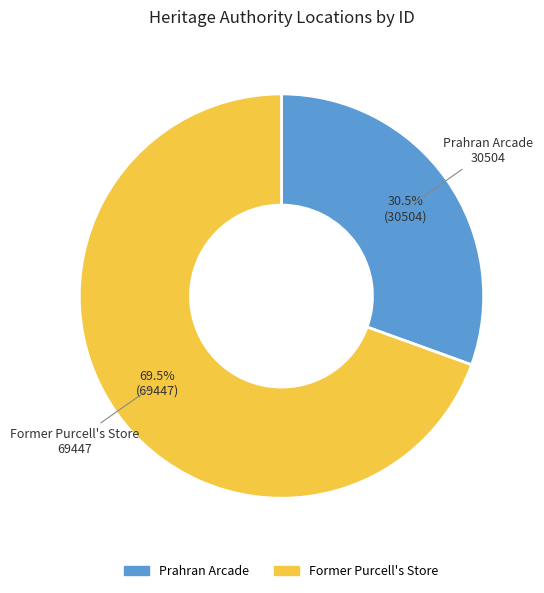

What is the smallest slice in the pie chart?

Prahran Arcade